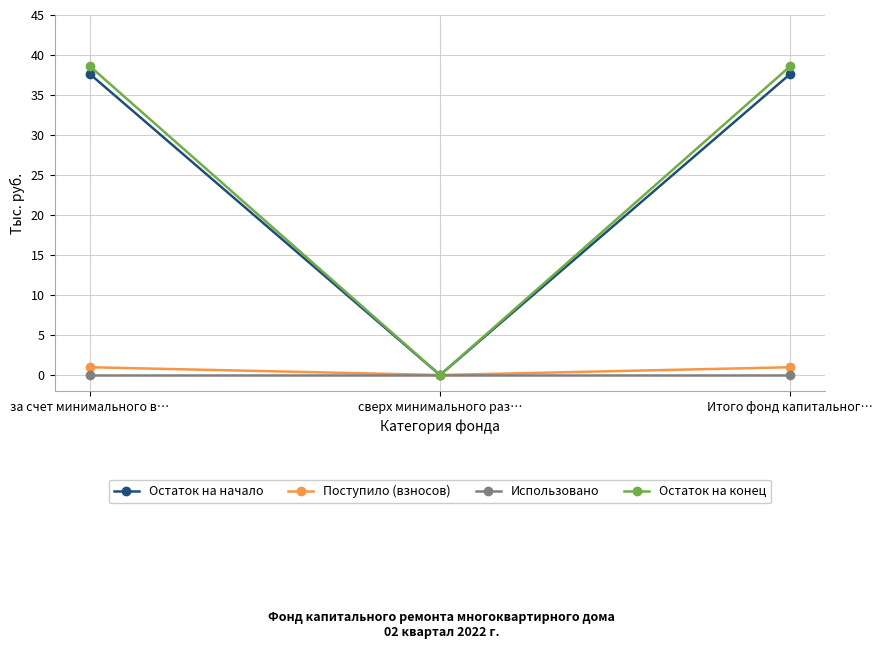

Between сверх минимального раз… and Итого фонд капитальног…, which series saw the biggest shift?

Остаток на конец